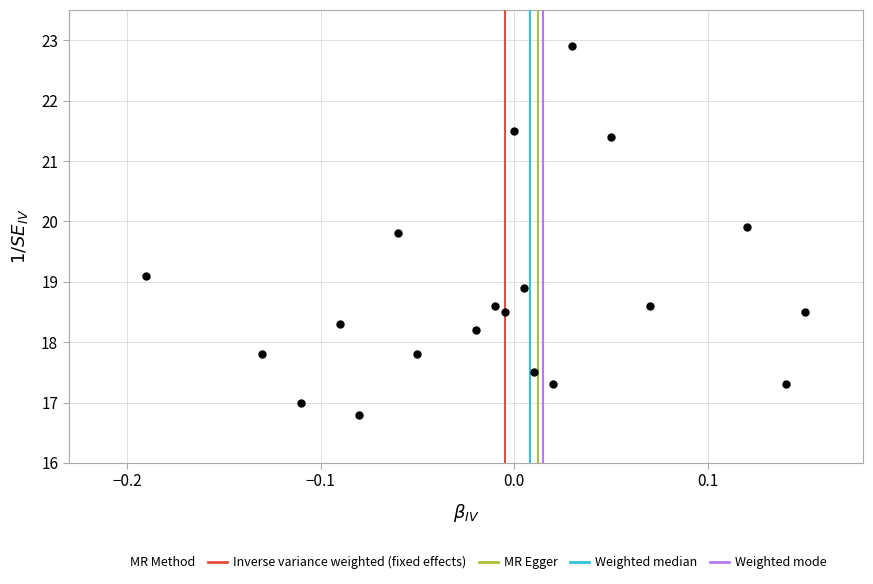

What is the range of X values (max minus min)?

0.3